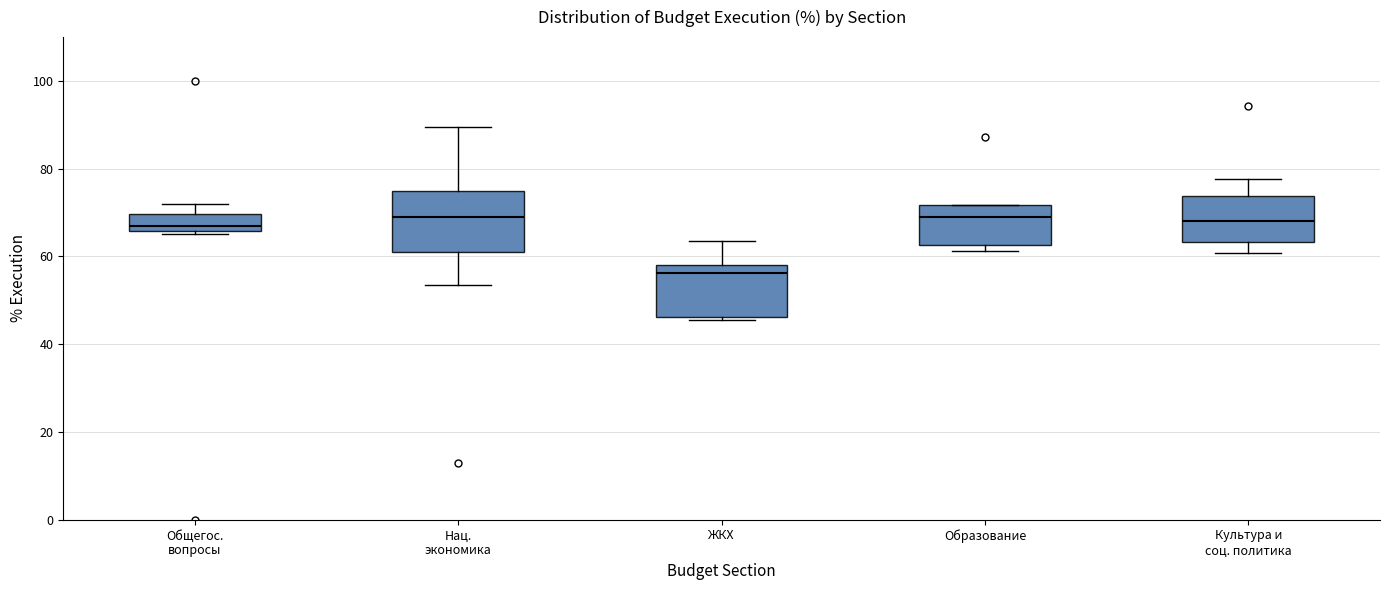

Where is the upper edge of the box for Образование on the y-axis? The values are not printed on the chart, so give them approximately, as read against the axis.

72